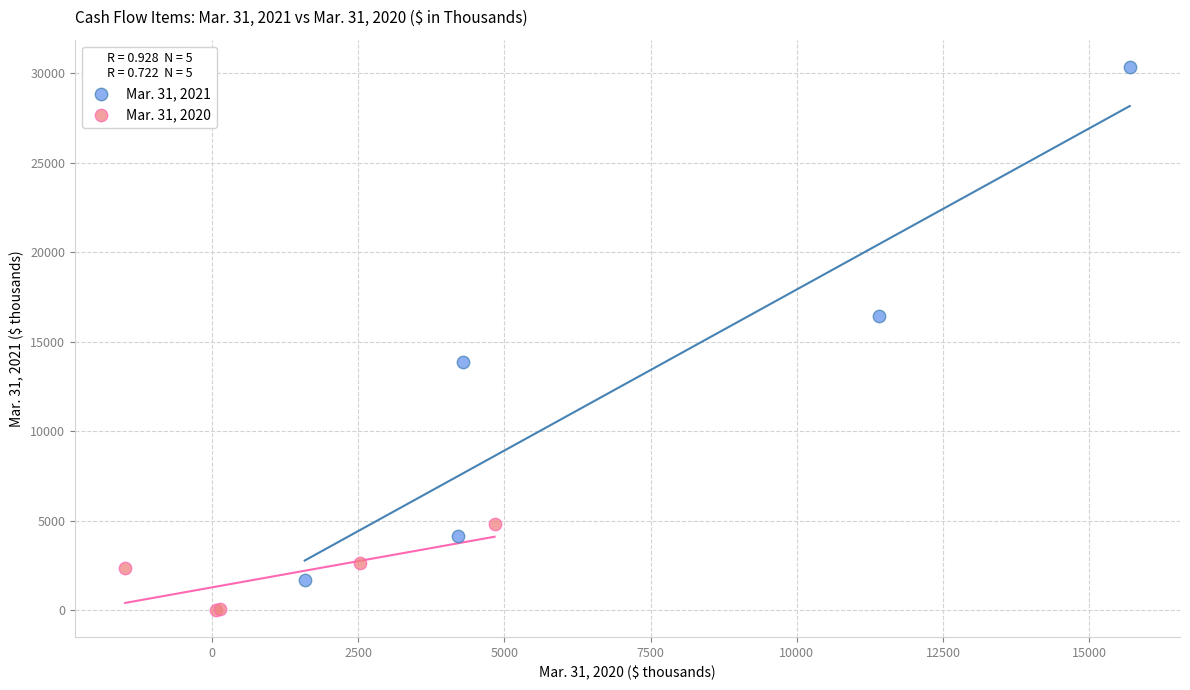

Which series has the widest spread of Y values?

Mar. 31, 2021